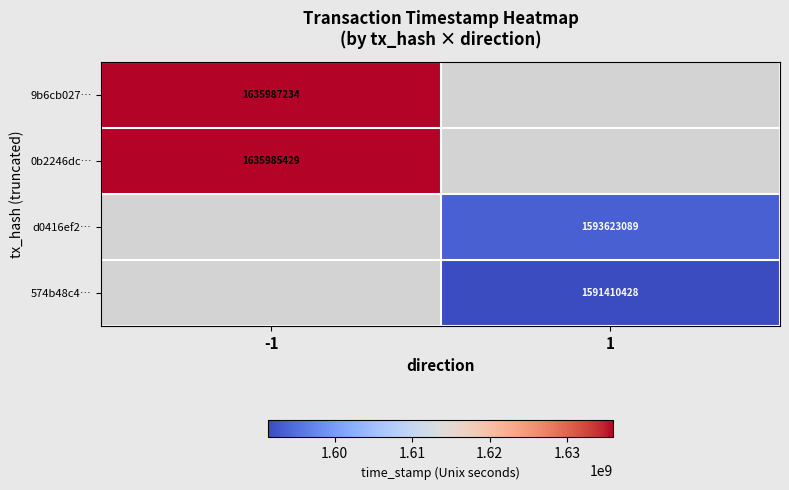

Is it true that 574b48c4… equals 2786322886 at 1?

False